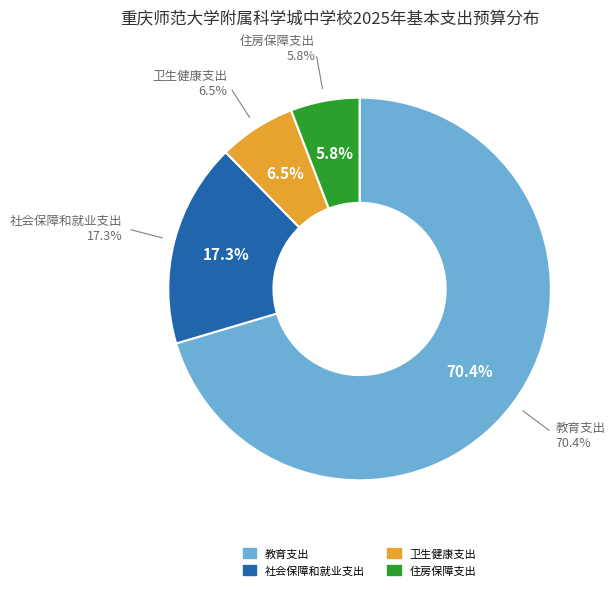

The 社会保障和就业支出 slice represents 5% of the pie. True or false?

False